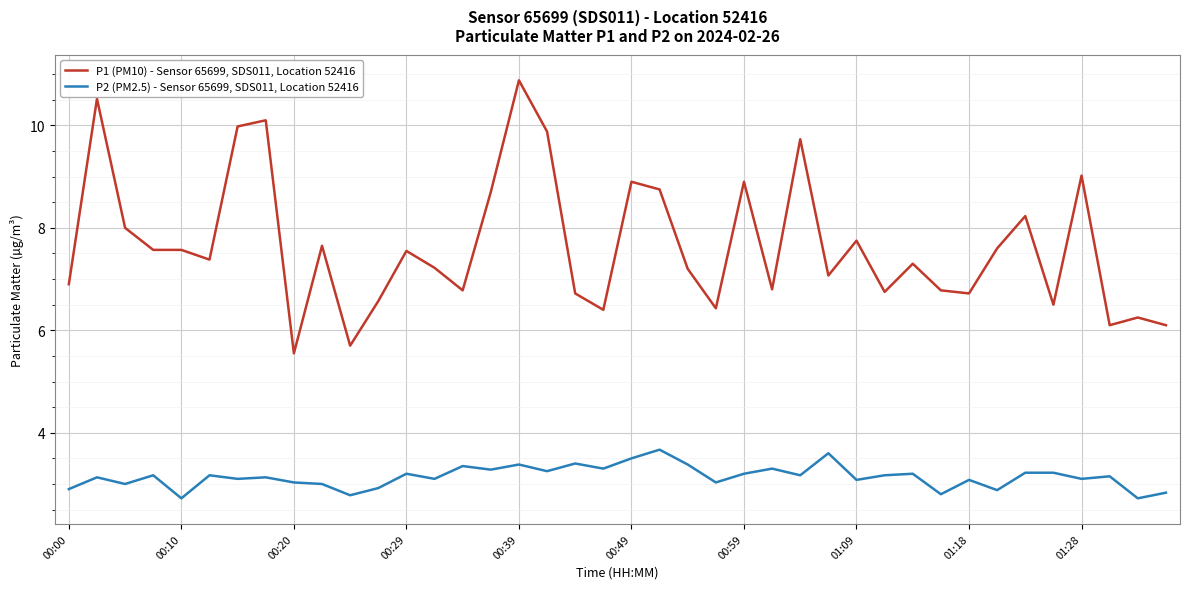

Which series has the largest range (max minus min)?

P1 (PM10) - Sensor 65699, SDS011, Location 52416